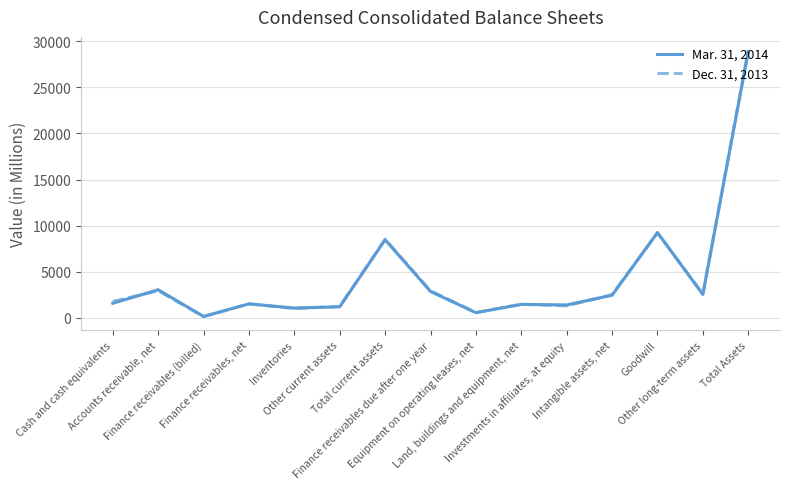

At Equipment on operating leases, net, list the series in order from smallest to largest.

Mar. 31, 2014, Dec. 31, 2013